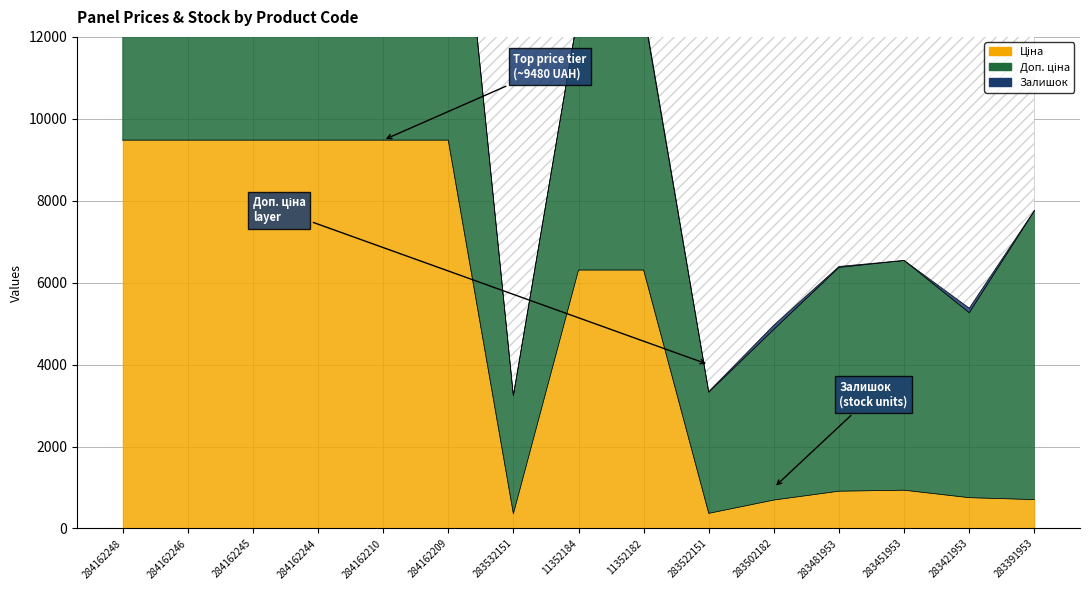

Rank the series by their maximum value, from highest to lowest.

Ціна, Доп. ціна, Залишок